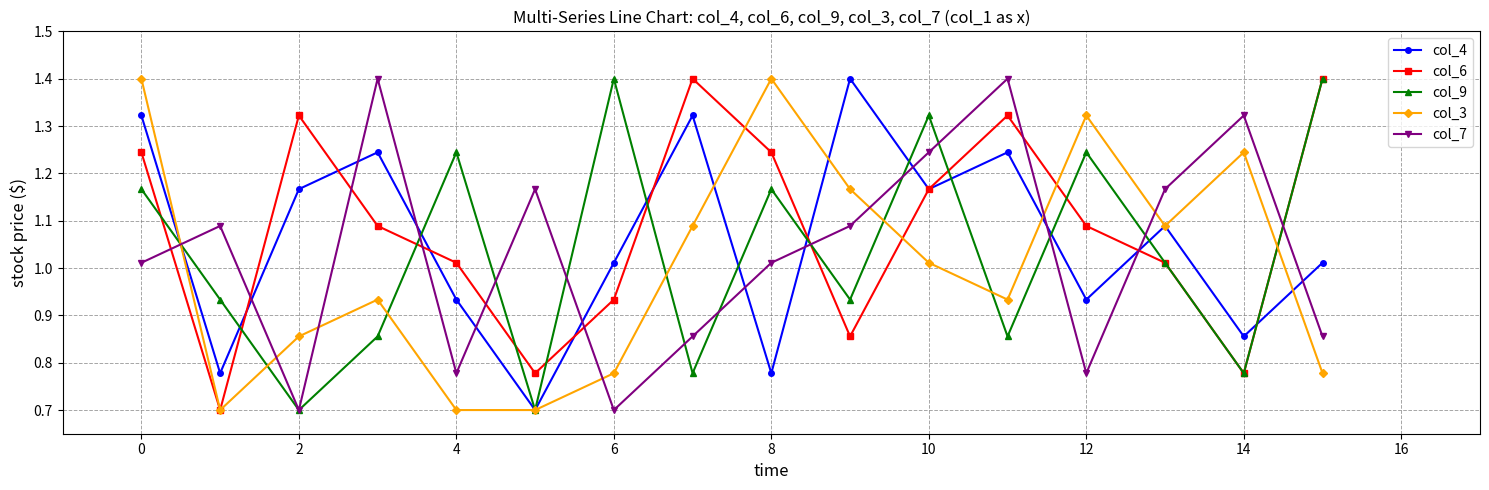

What is the lowest value of the col_7 series?

0.7